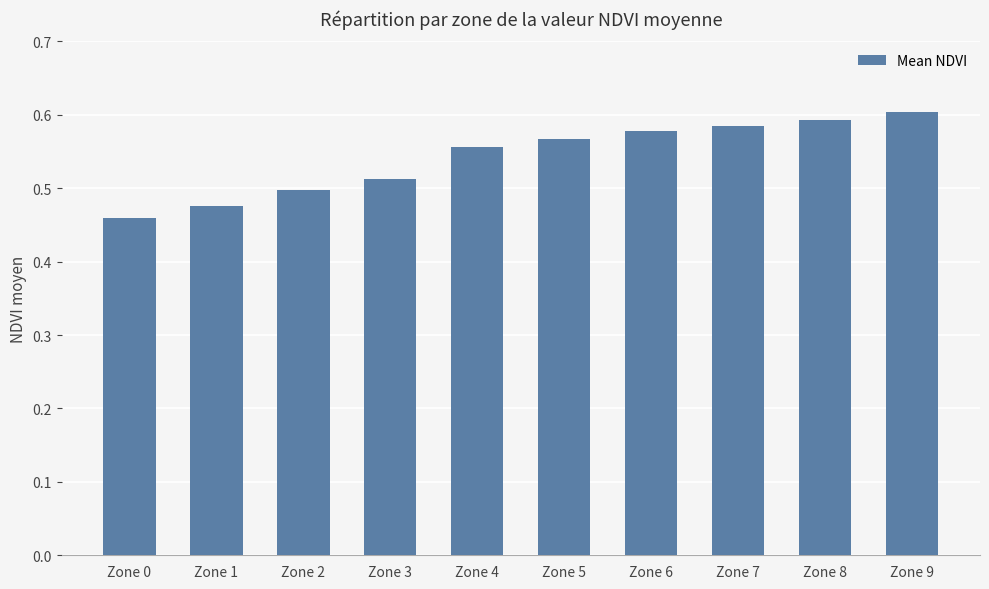

At which label is the value closest to 0?

Zone 0